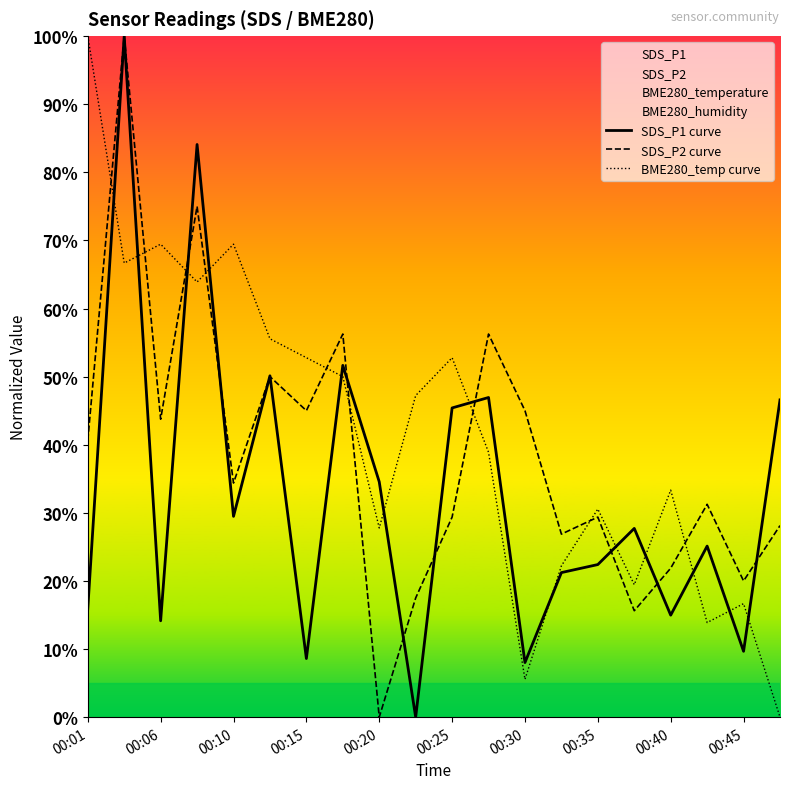

What is the maximum value for BME280_temp curve?

100.0